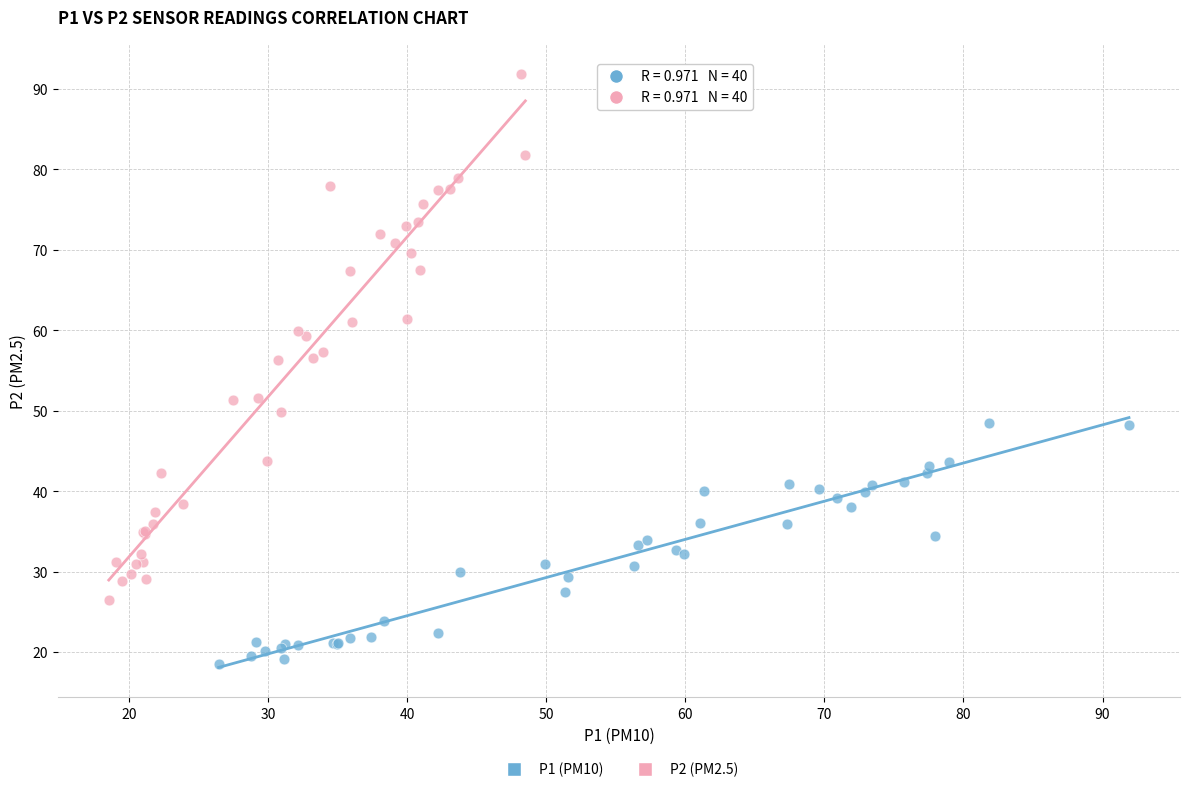

What are all the series names shown in the legend?

P1 (PM10), P2 (PM2.5)